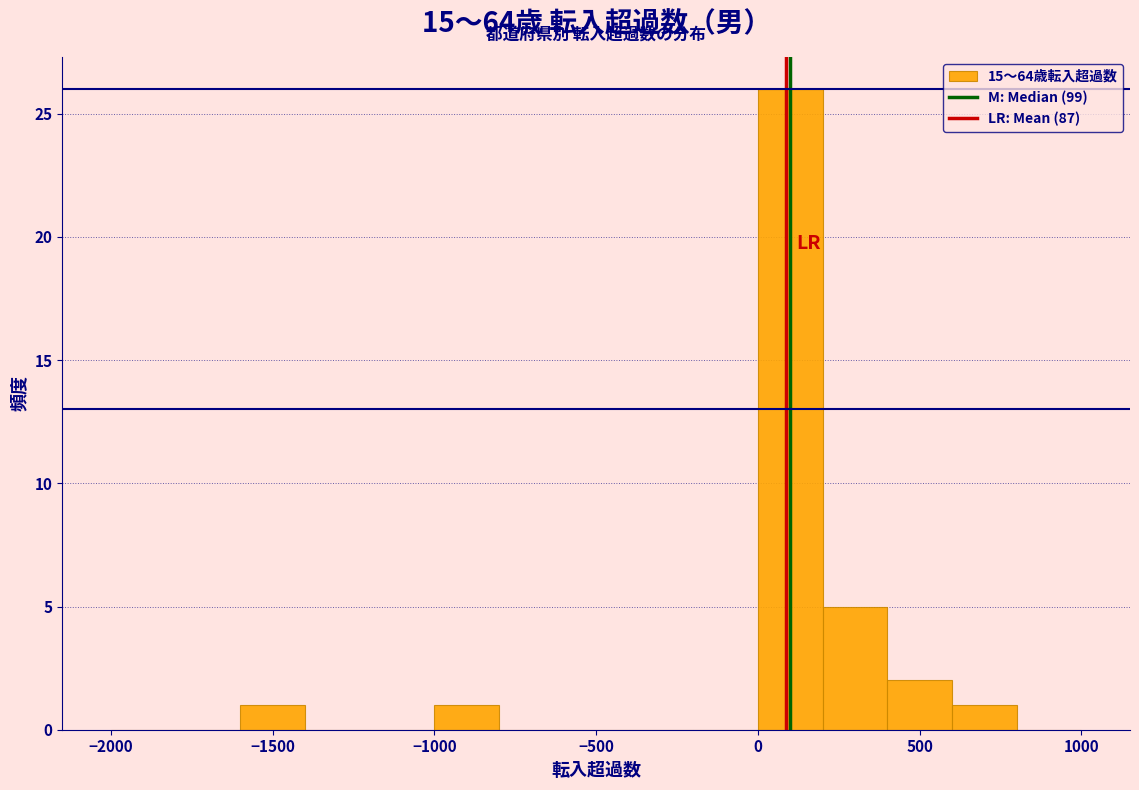

Which range on the x-axis has the tallest bar?

0 to 200